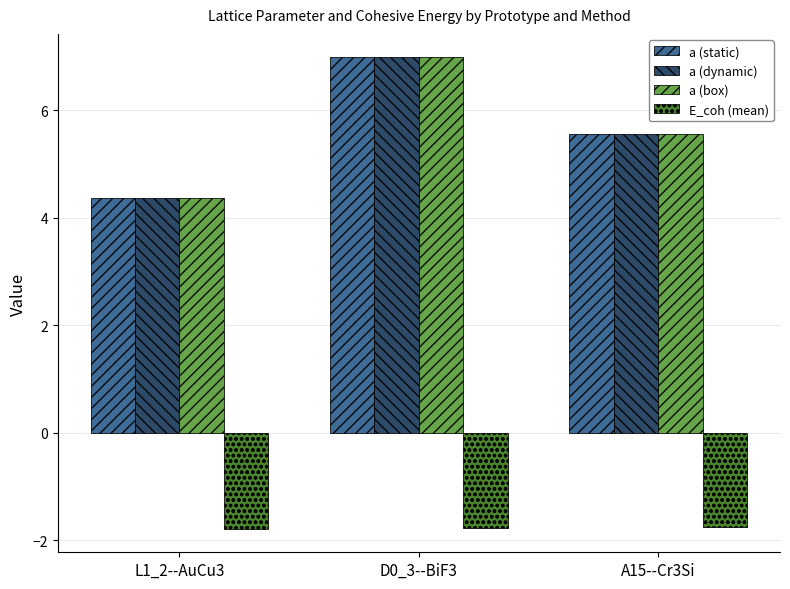

What is the difference between the highest and lowest values at D0_3--BiF3?

8.8